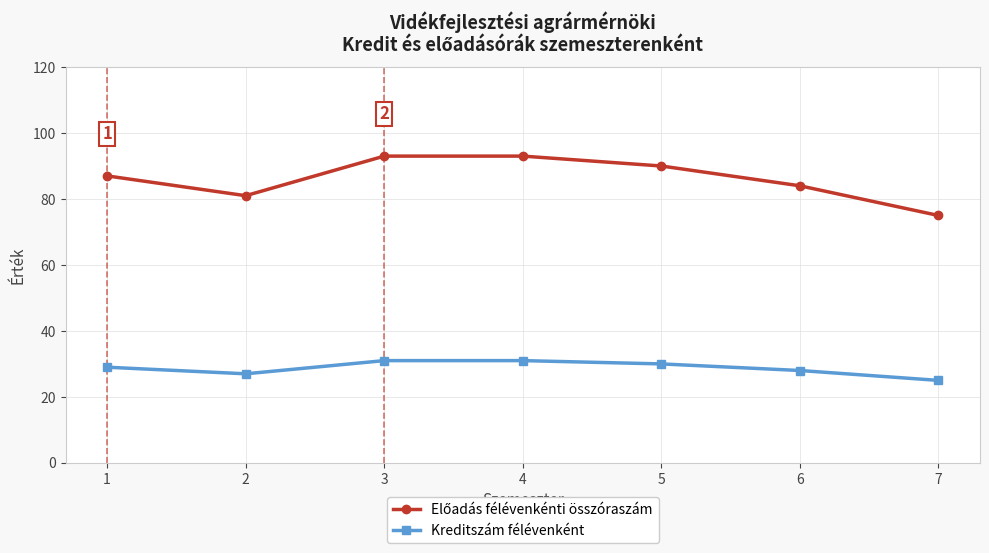

What is the sum of the Kreditszám félévenként values at 2 and 1?

56